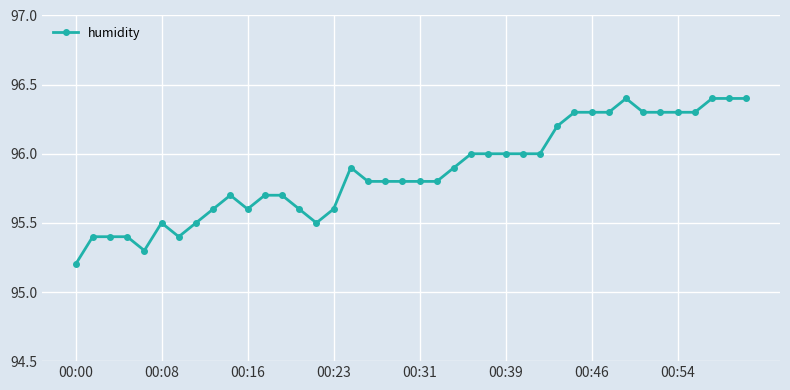

What is the difference between the second highest and minimum values?

1.2